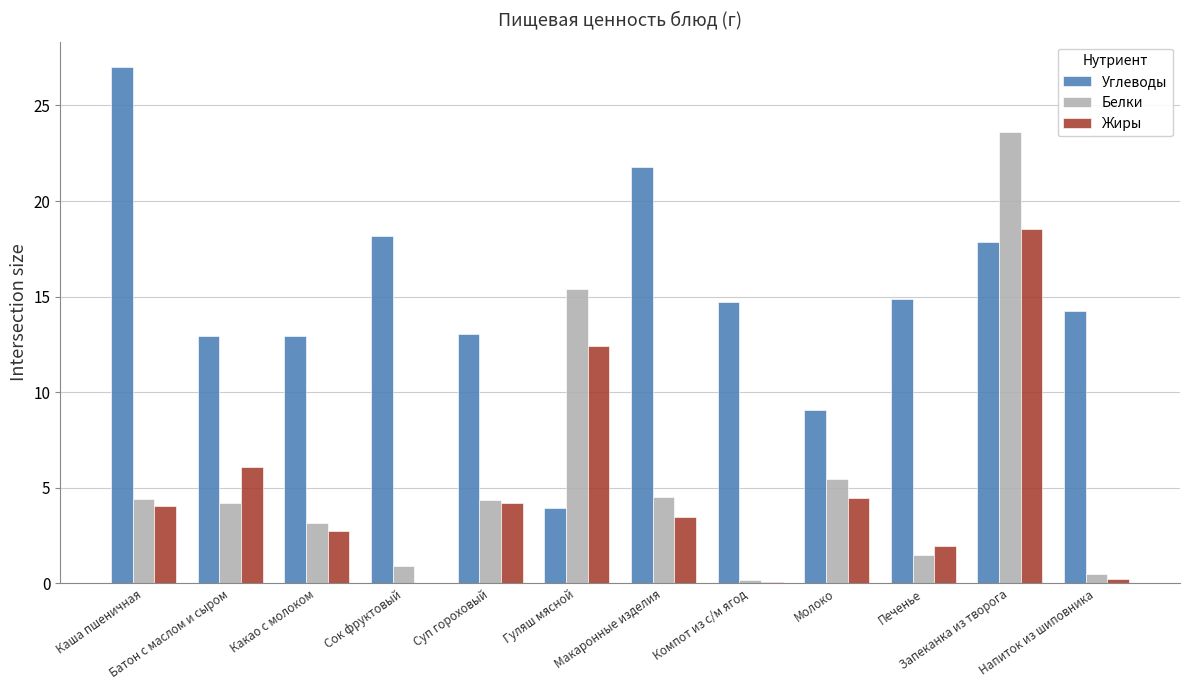

What is the sum of all Белки values?

68.2